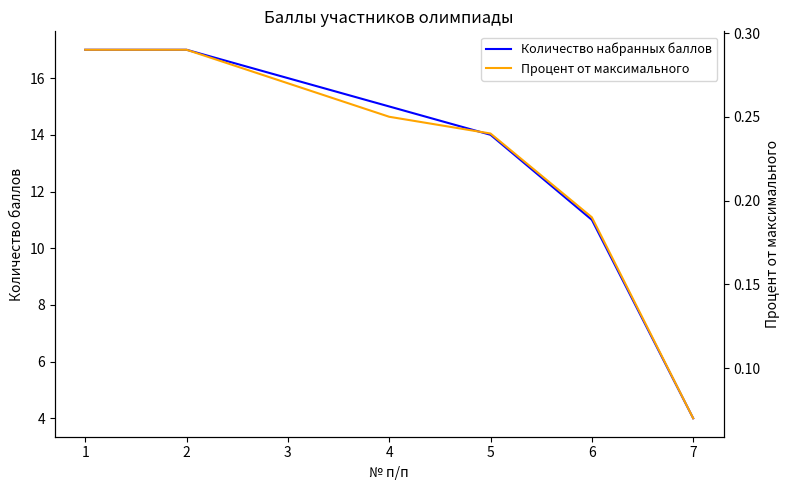

The Процент от максимального series shows 0.3 at 5. True or false?

False